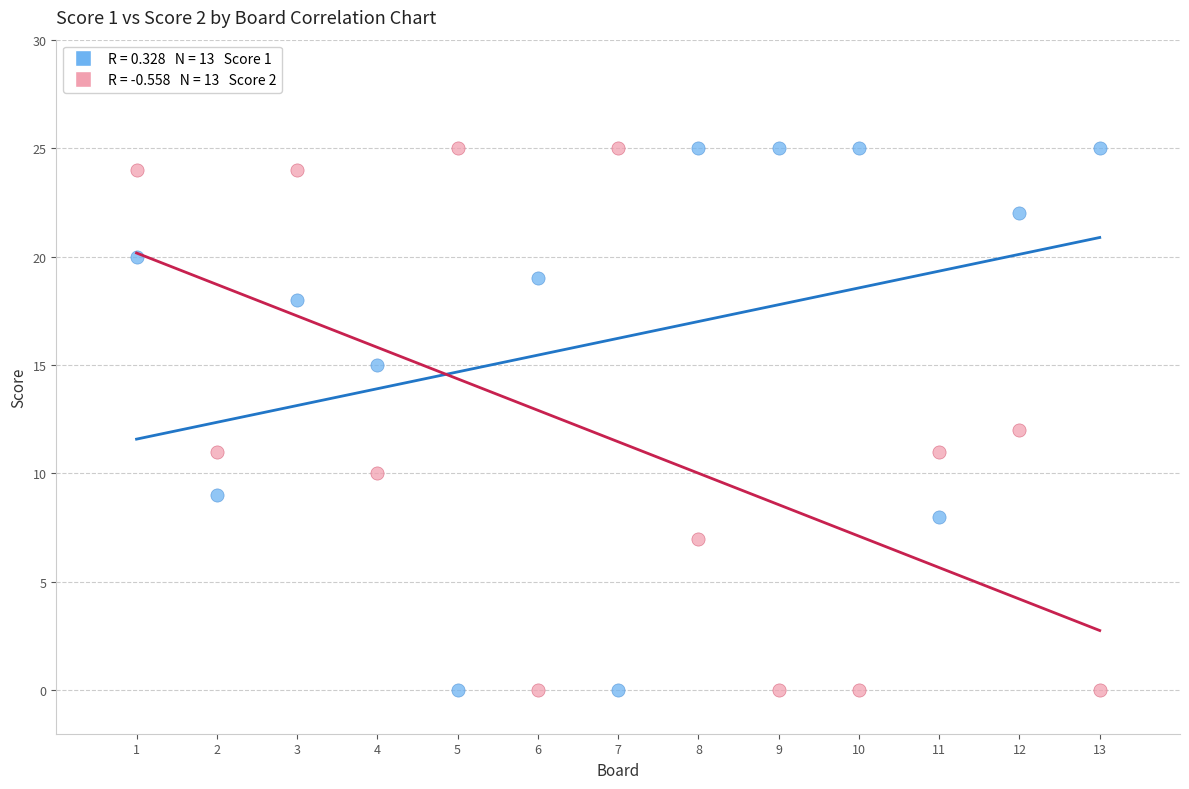

Across all data points, what is the range of X values (max minus min)?

12